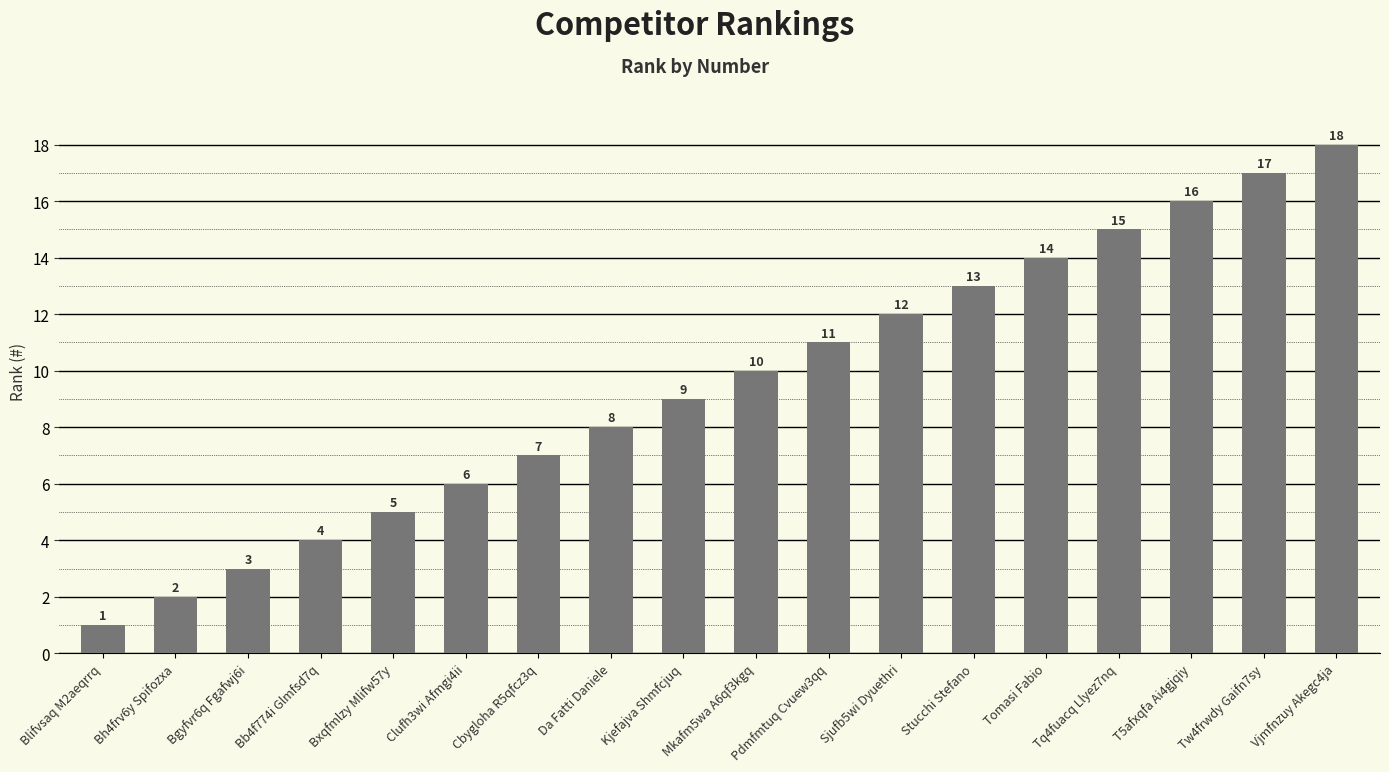

Rank the categories by value from lowest to highest.

Blifvsaq M2aeqrrq, Bh4frv6y Spifozxa, Bgyfvr6q Fgafwj6i, Bb4f774i Glmfsd7q, Bxqfmlzy Mlifw57y, Clufh3wi Afmgi4ii, Cbygloha R5qfcz3q, Da Fatti Daniele, Kjefajva Shmfcjuq, Mkafm5wa A6qf3kgq, Pdmfmtuq Cvuew3qq, Sjufb5wi Dyuethri, Stucchi Stefano, Tomasi Fabio, Tq4fuacq Llyez7nq, T5afxqfa Ai4gjqiy, Tw4frwdy Gaifn7sy, Vjmfnzuy Akegc4ja